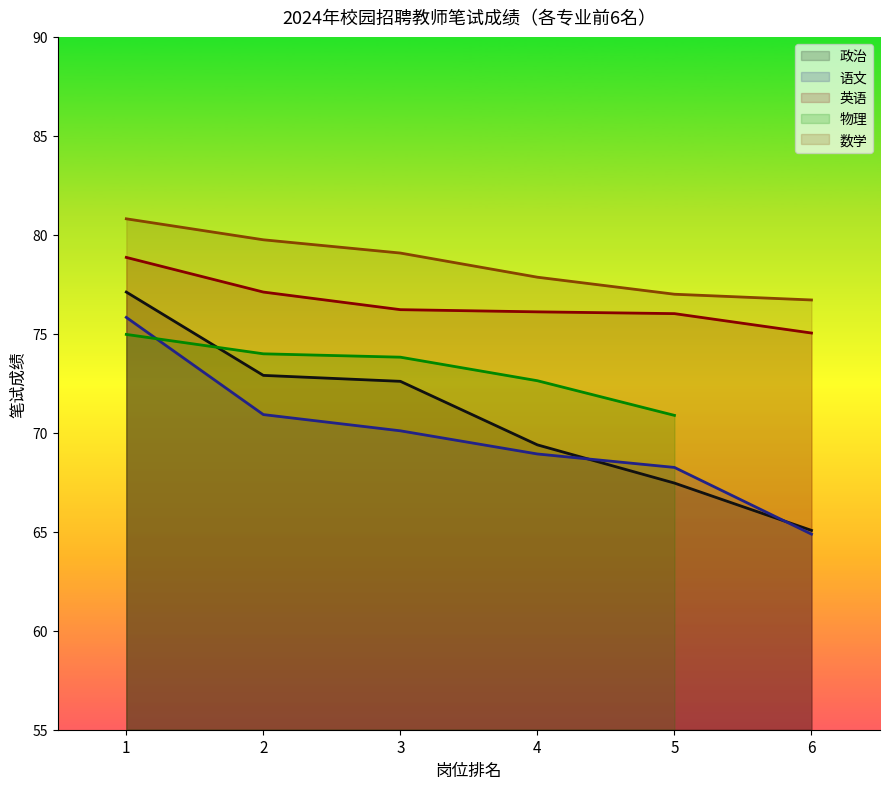

What is the lowest value of the 政治 series?

65.1